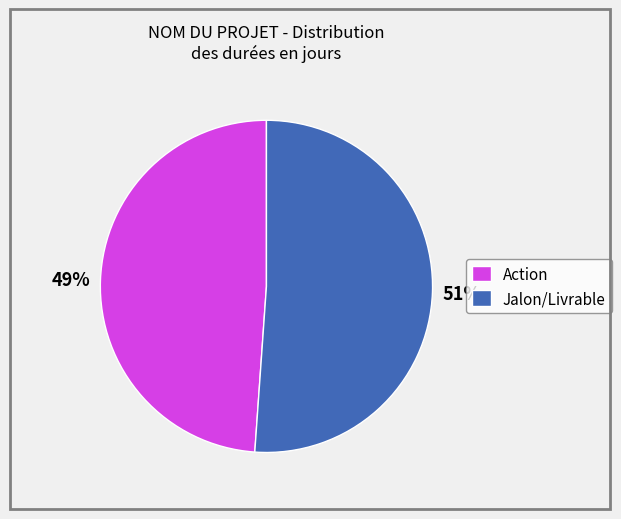

True or false: Action accounts for 58% of the total.

False